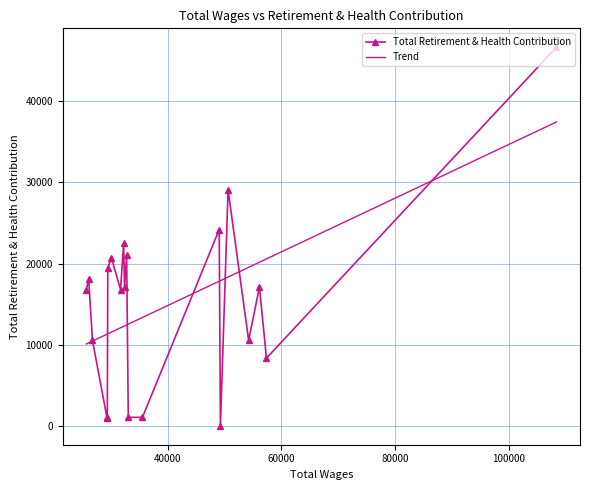

True or false: Total Retirement & Health Contribution has more than 0 interior local peaks.

True